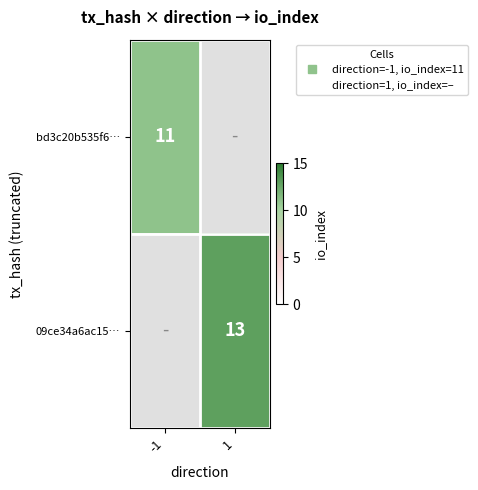

At how many categories does at least one series exceed 12?

1